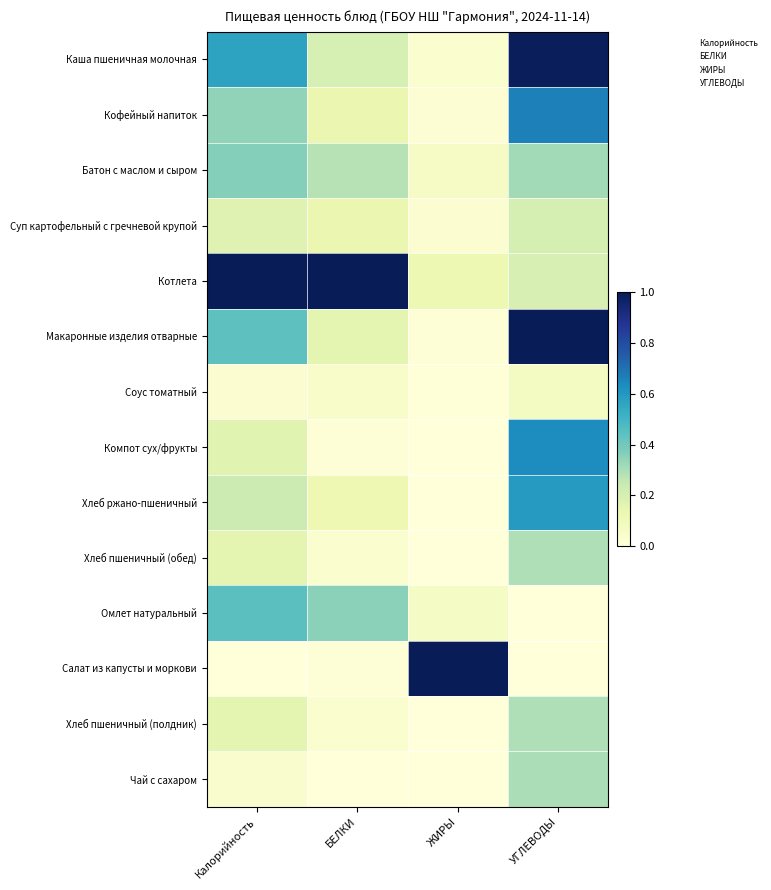

Between БЕЛКИ and ЖИРЫ, which is larger?

БЕЛКИ